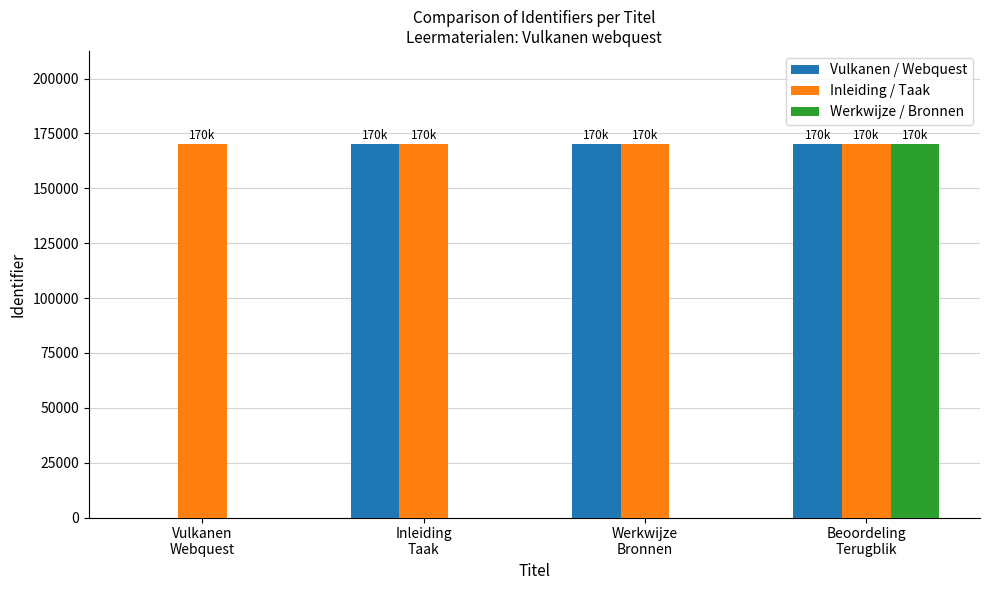

How many distinct data groups are displayed?

3